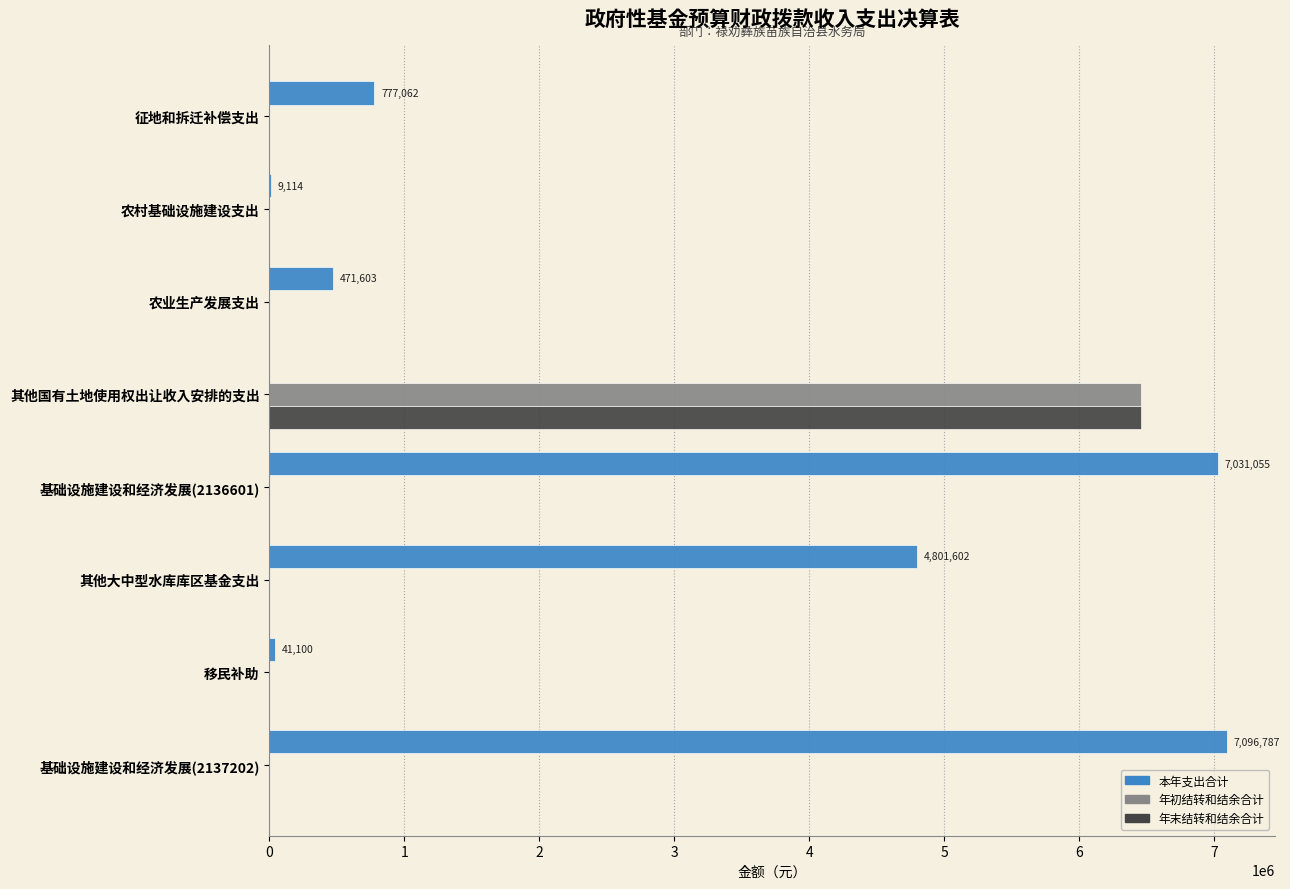

Which series changed the most between 征地和拆迁补偿支出 and 移民补助?

本年支出合计